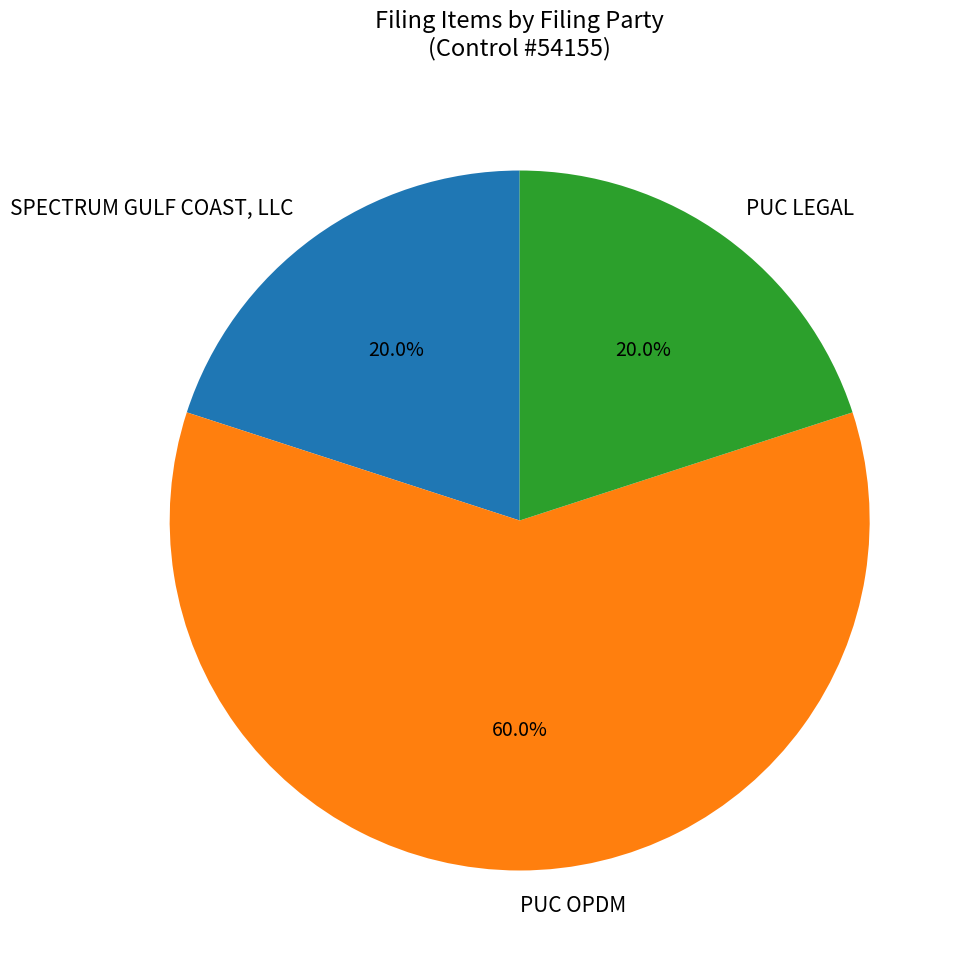

Which slice is the largest?

PUC OPDM